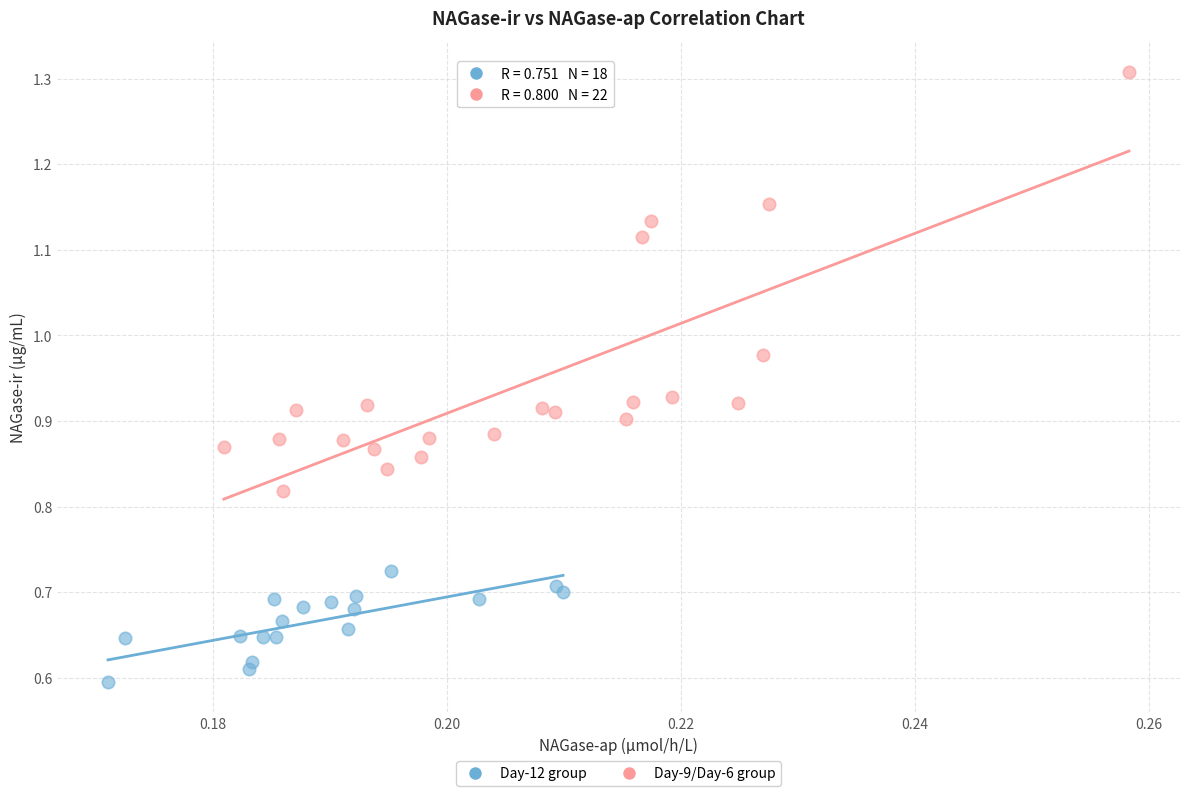

Which series contains the highest Y value?

Day-9/Day-6 group